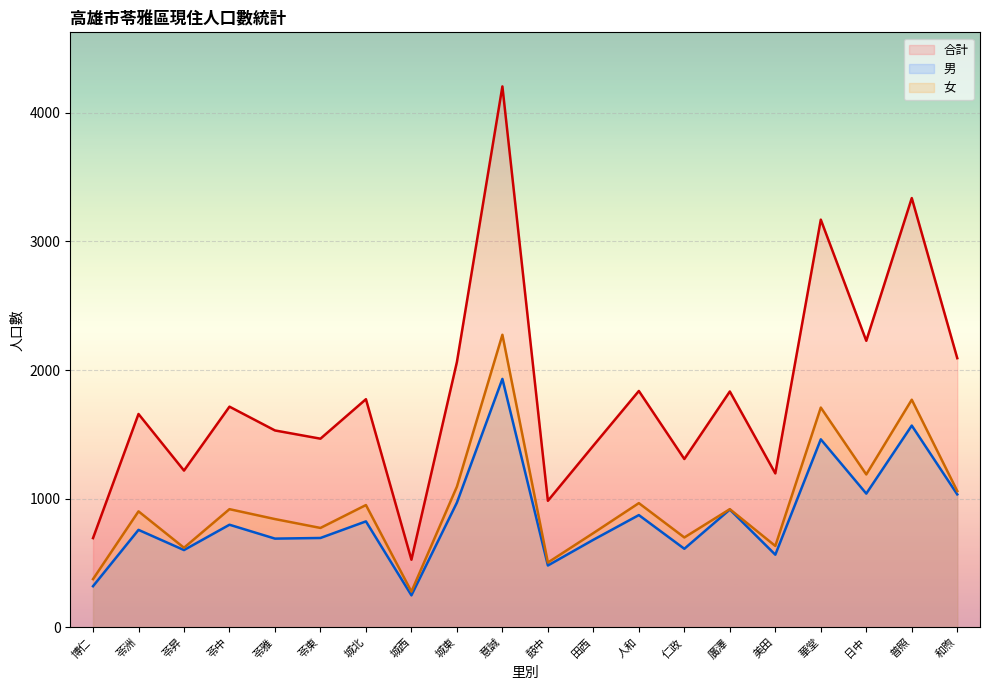

How many data points in 合計 are above 1715?

9